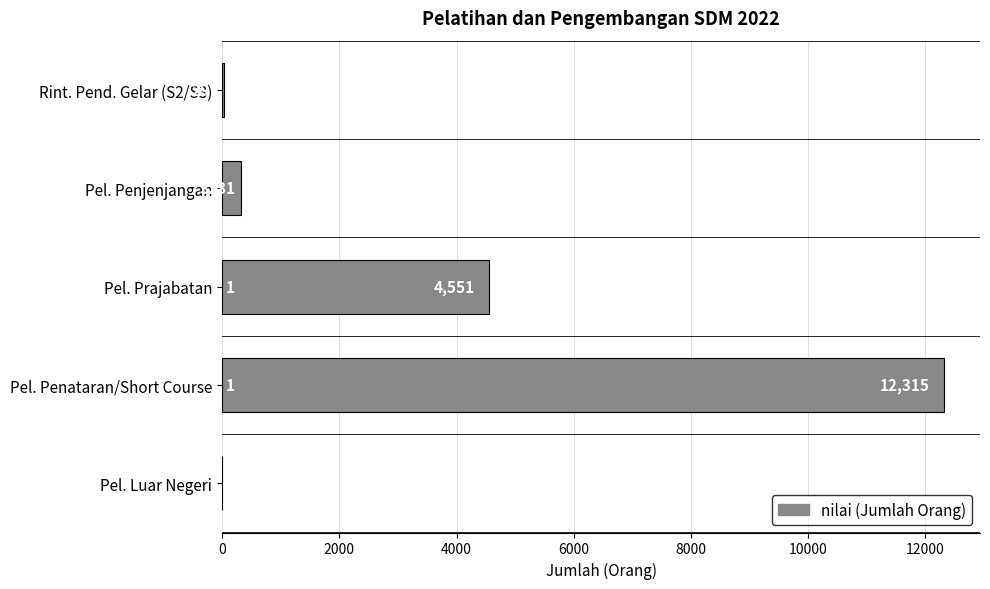

What is the sum of the values at Pel. Luar Negeri and Pel. Penataran/Short Course?

12315